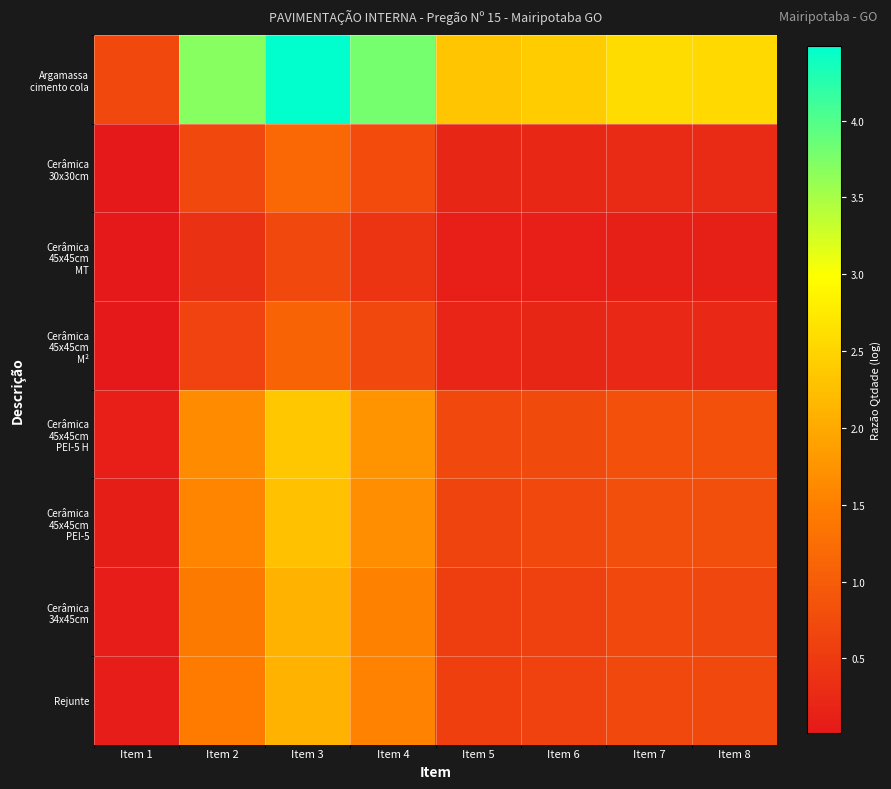

How many series are shown in this chart?

8